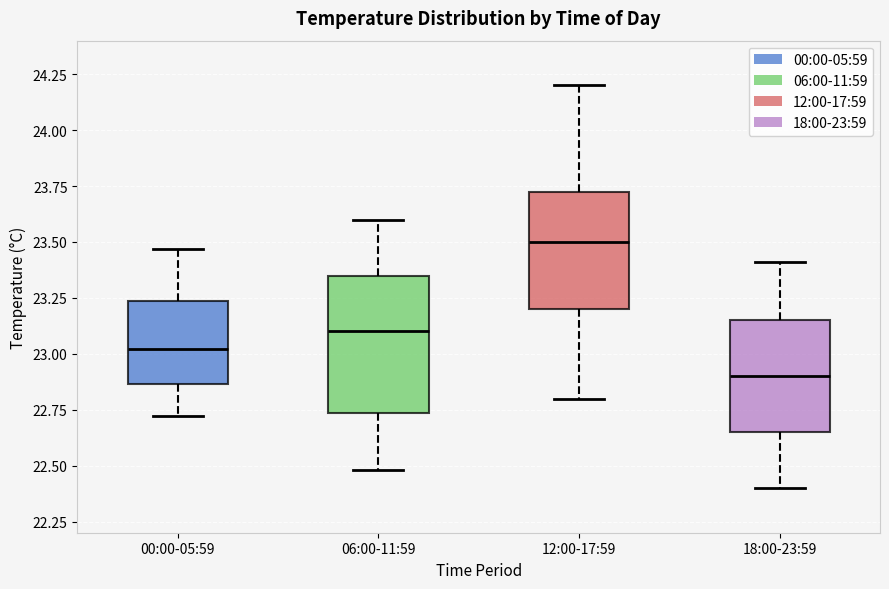

Which box is the tallest, from its lower edge to its upper edge?

06:00-11:59